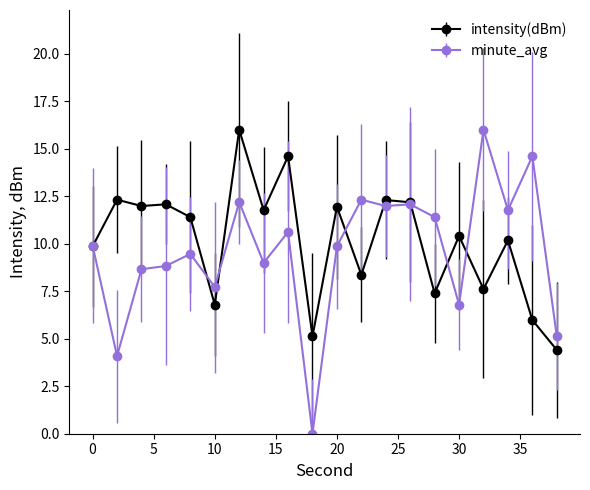

What is the minimum value shown in the chart?

0.0